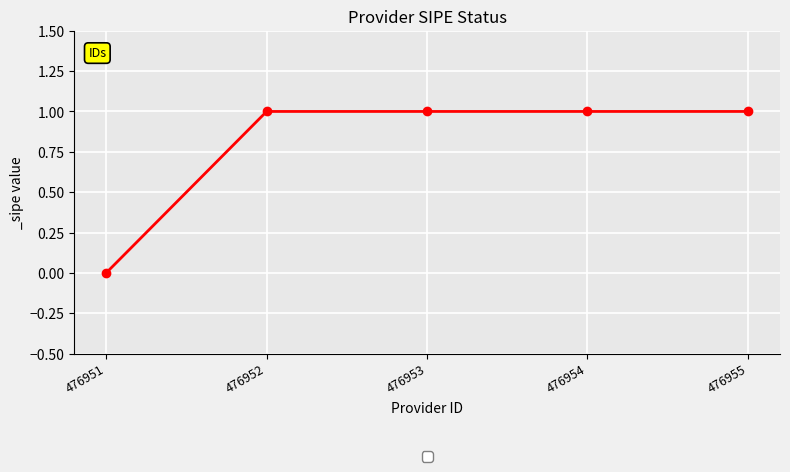

Which label corresponds to the smallest value in the chart?

476951